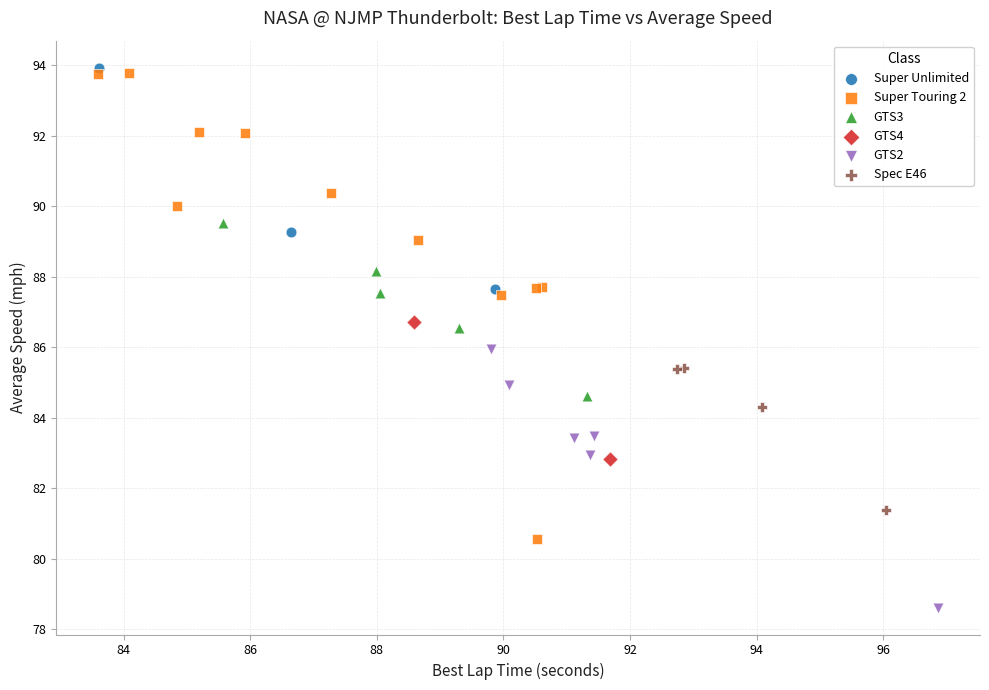

Which series reaches the maximum Y coordinate?

Super Unlimited